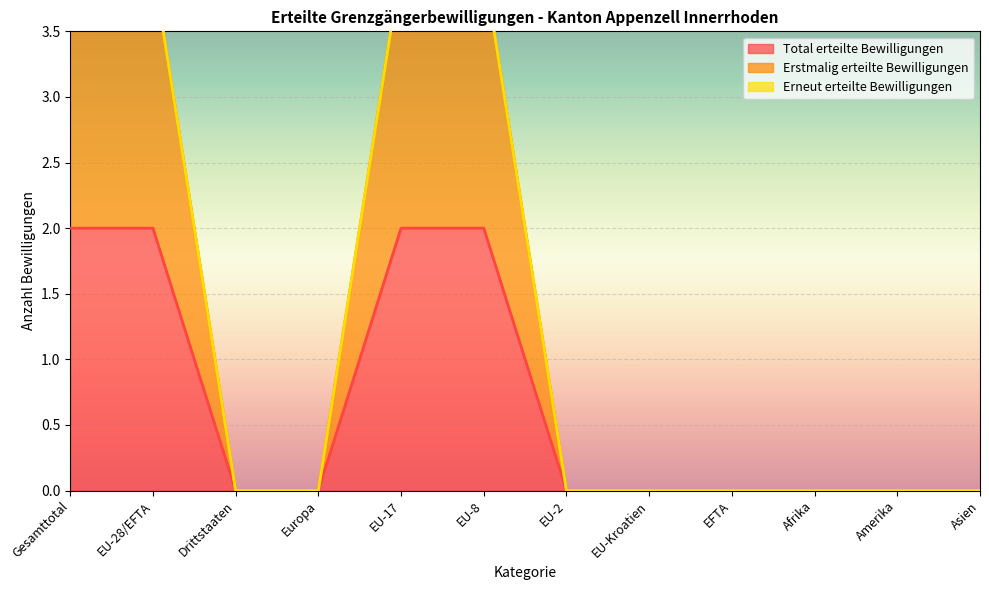

At which category does the chart reach its minimum across all series?

Drittstaaten